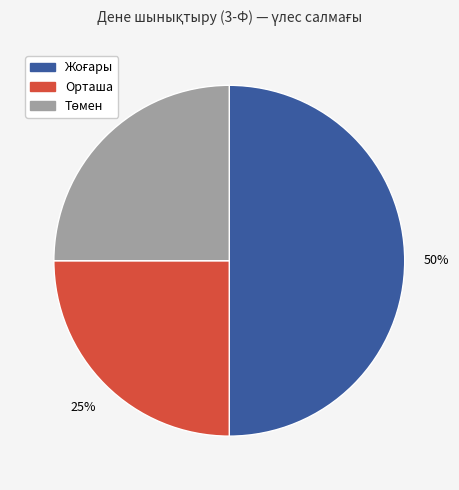

True or false: Орташа accounts for 25% of the total.

True